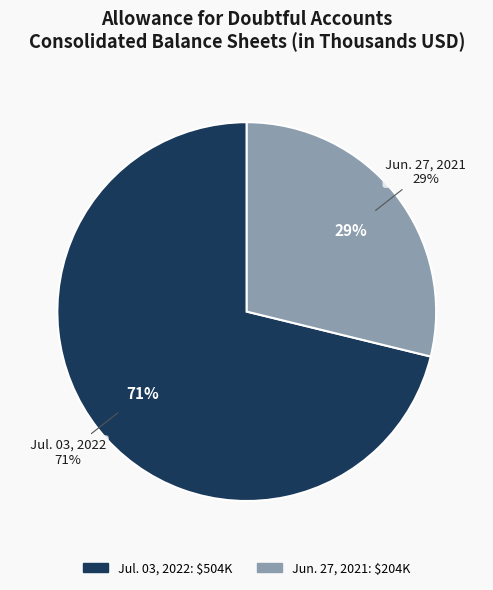

To the nearest percent, what is the combined percentage of Allowance for doubtful accounts Jul. 03, 2022 and Allowance for doubtful accounts Jun. 27, 2021?

100%